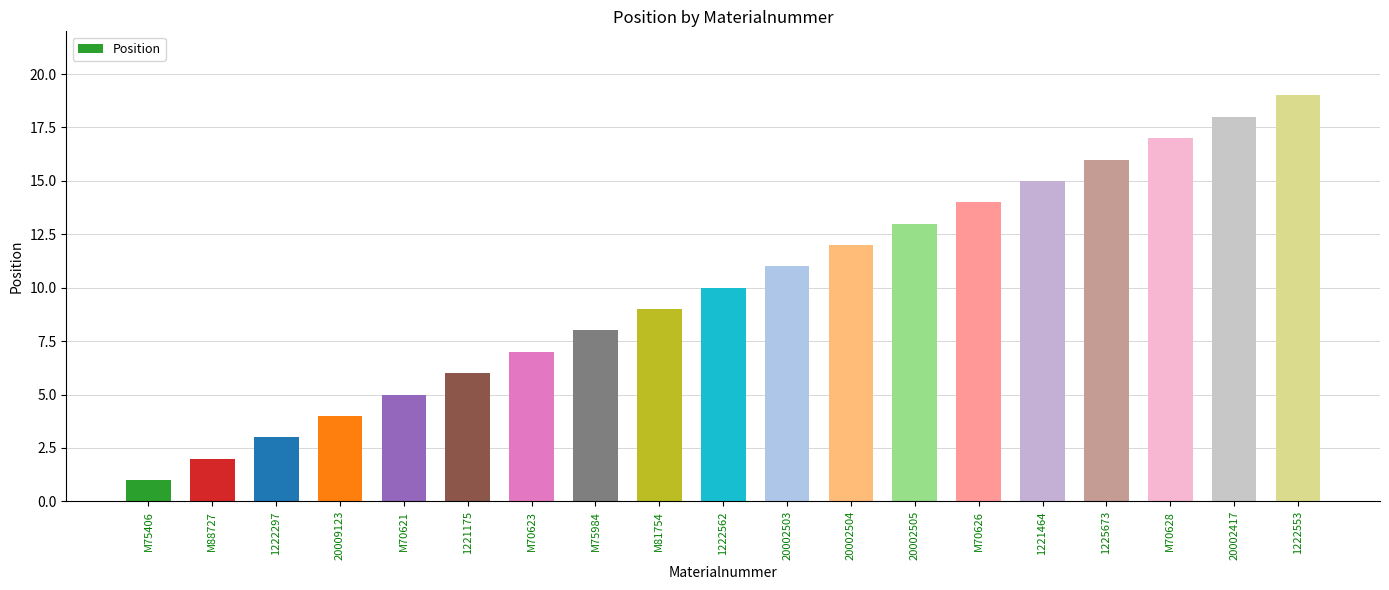

At which label is the value closest to 10?

1222562